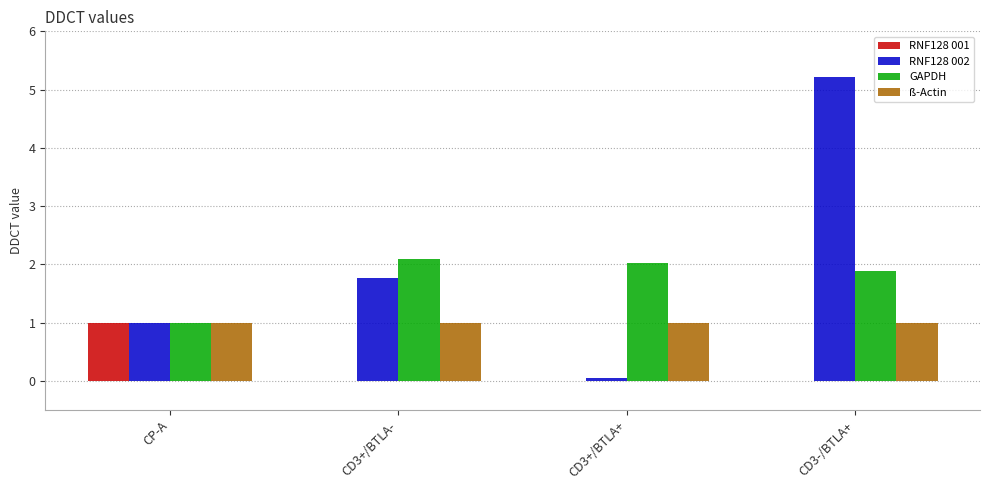

What is the sum of all RNF128 001 values?

1.0